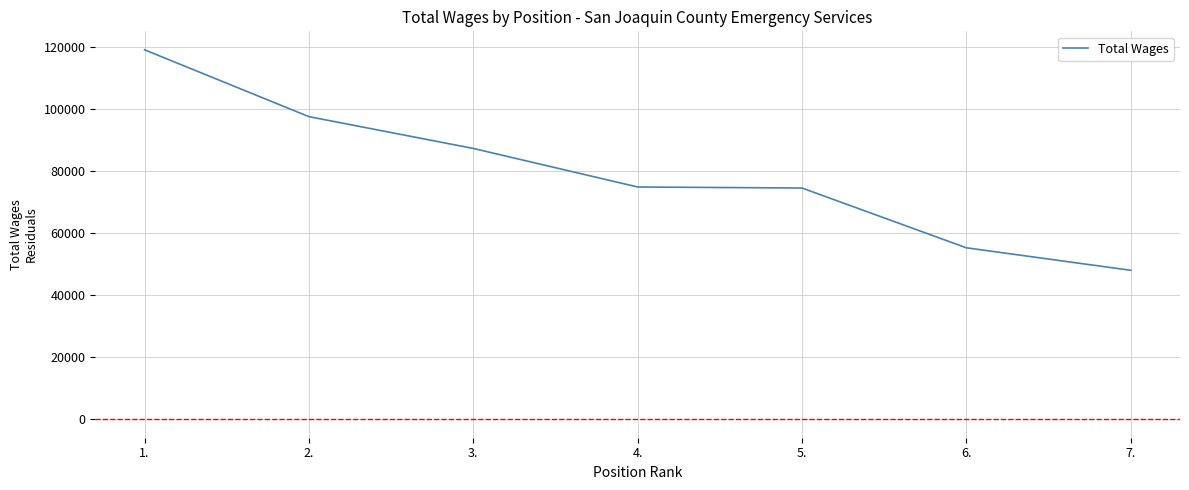

What value does the data have at 2., to the nearest 100?

97500